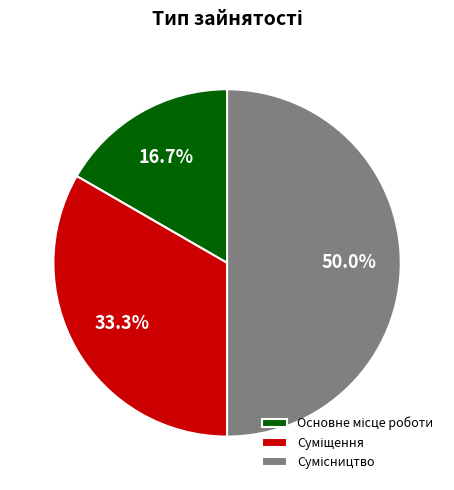

Which has a higher value, Суміщення or Сумісництво?

Сумісництво